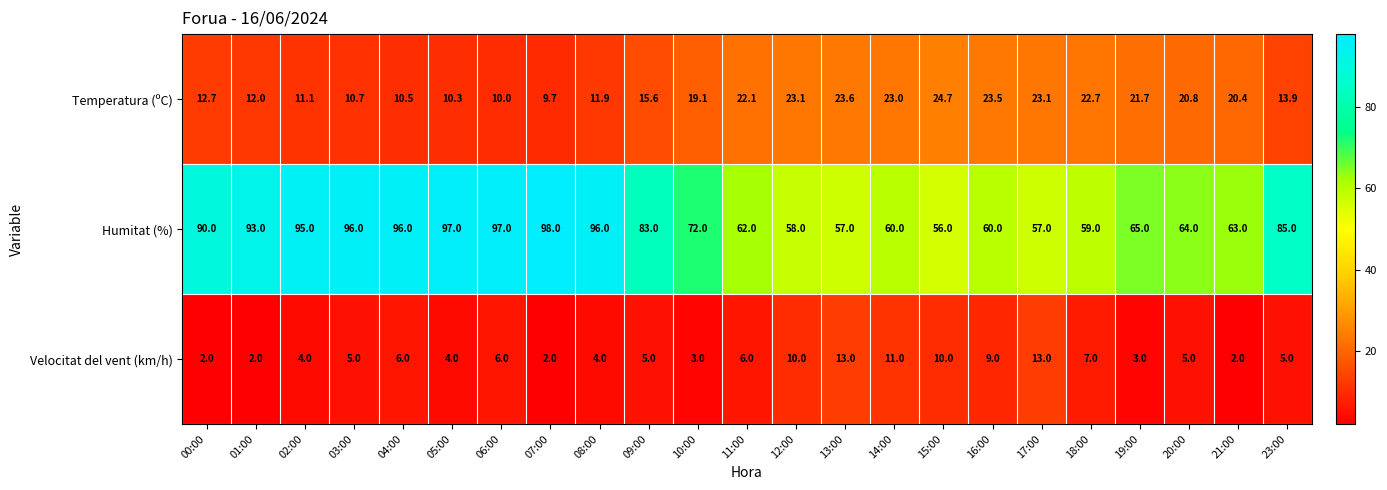

Which series has the largest total across all categories?

Humitat (%)